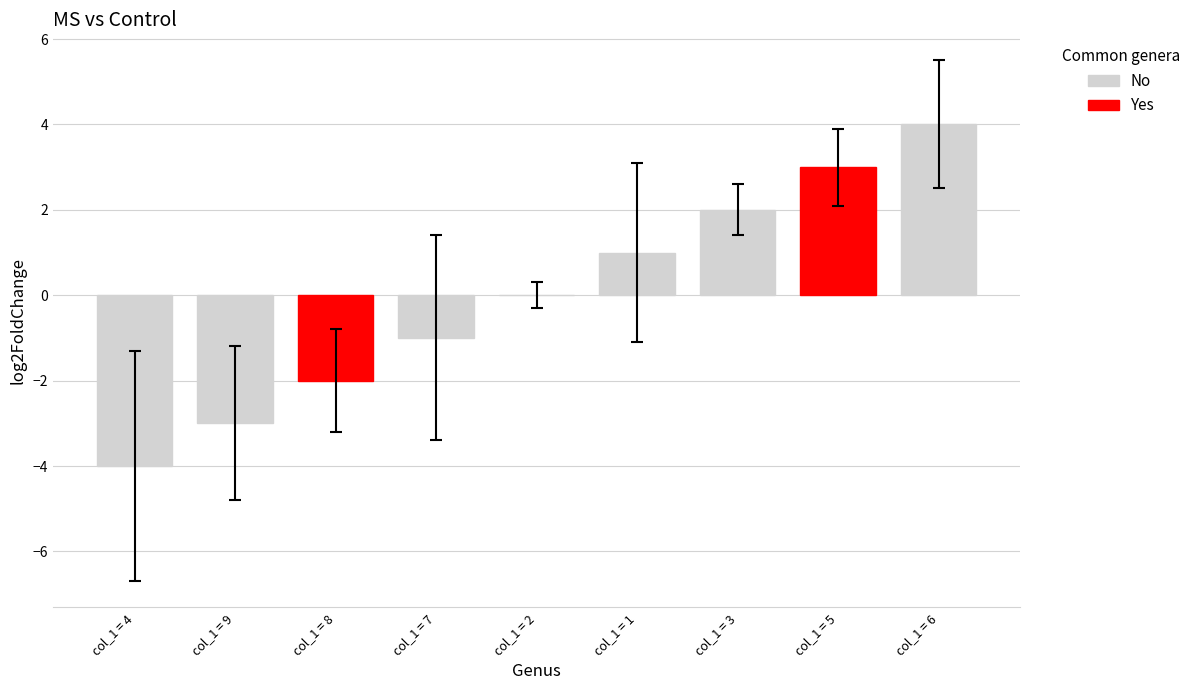

What is the ratio of the value at col_1 = 6 to the value at col_1 = 1?

4.0